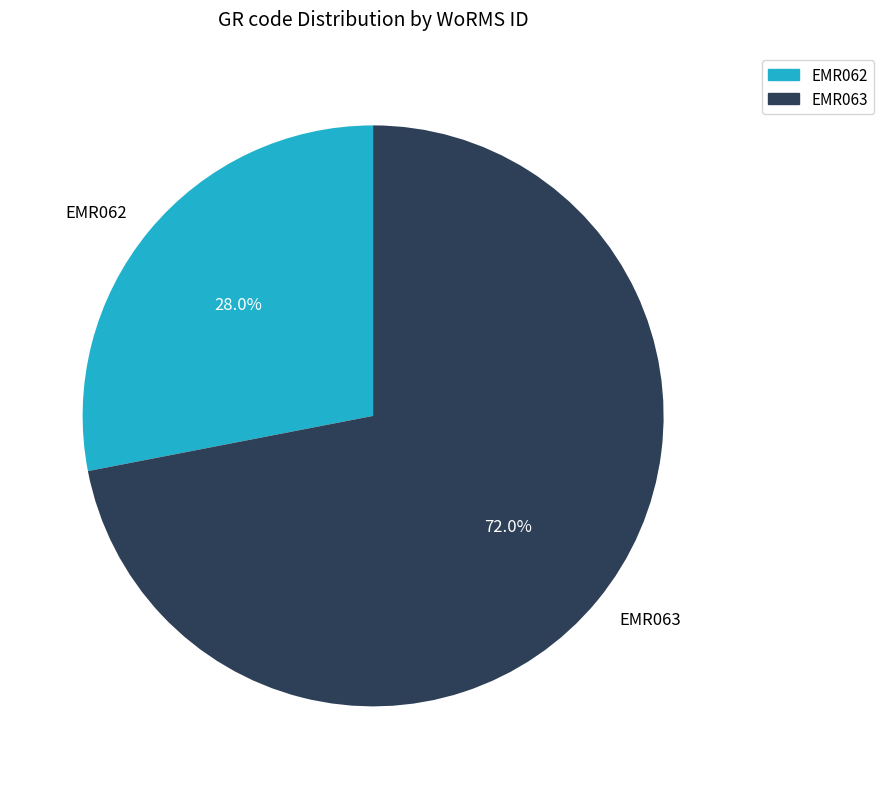

Is it true that EMR062 is 28% of the pie?

True